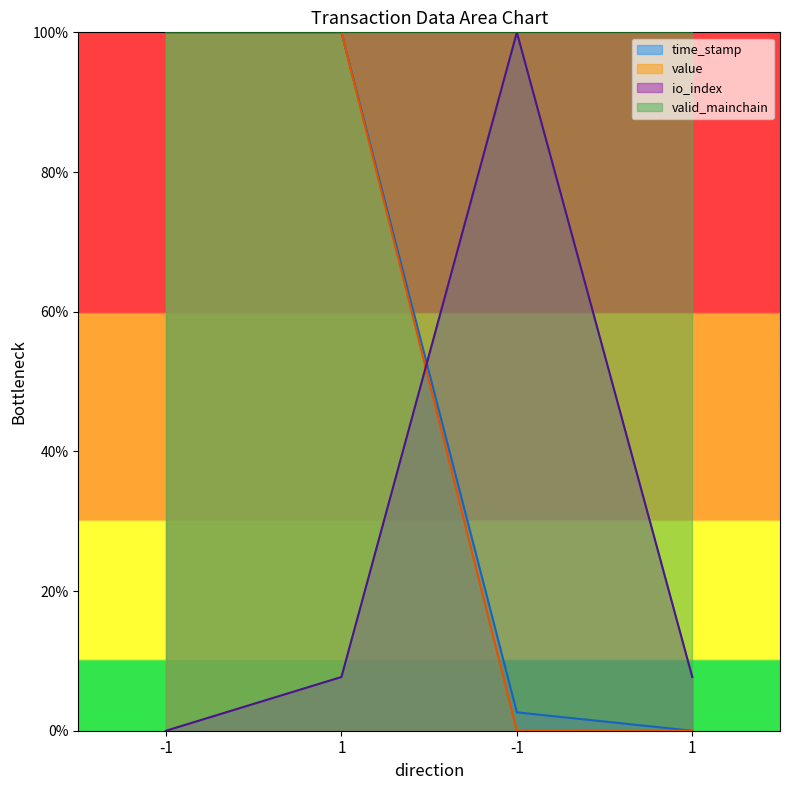

Is it true that io_index equals 7.7 at 1?

True